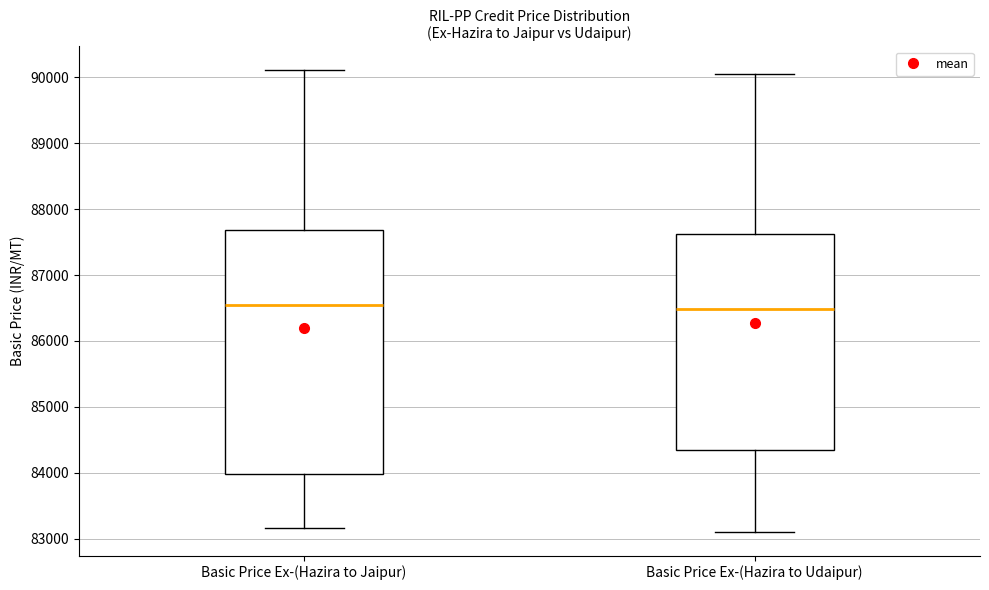

Reading left to right, transcribe this box plot: for each box, give where its median line is, the range the box spans, and where its two whiskers end, as read against the y-axis. The values are not printed on the chart, so give them approximately, as read against the axis.

Basic Price Ex-(Hazira to Jaipur): median 86500, box 84000 to 87700, whiskers 83200 to 90100
Basic Price Ex-(Hazira to Udaipur): median 86500, box 84300 to 87600, whiskers 83100 to 90100